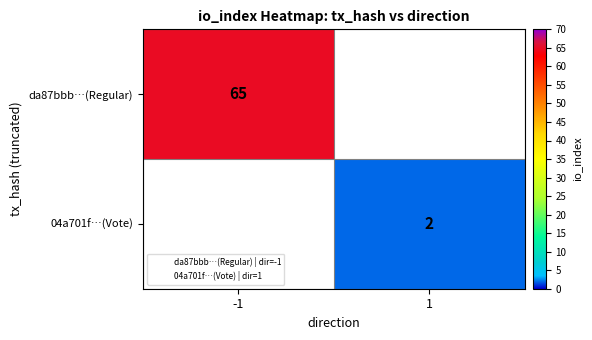

Rank the series by their average value, from highest to lowest.

da87bbb…(Regular), 04a701f…(Vote)